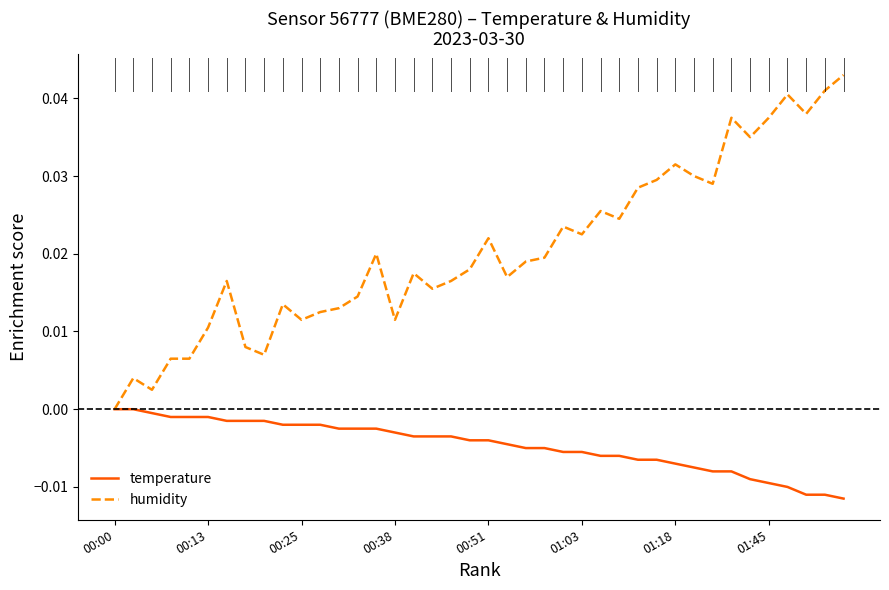

Which series has the largest range (max minus min)?

humidity